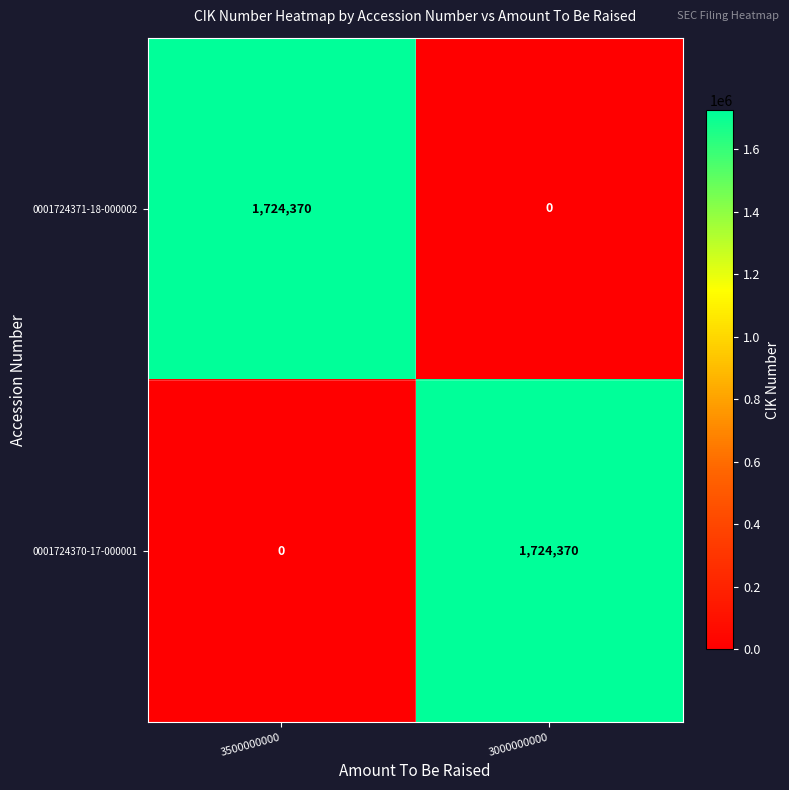

What is the sum of the 0001724370-17-000001 values at 3000000000 and 3500000000?

1724370